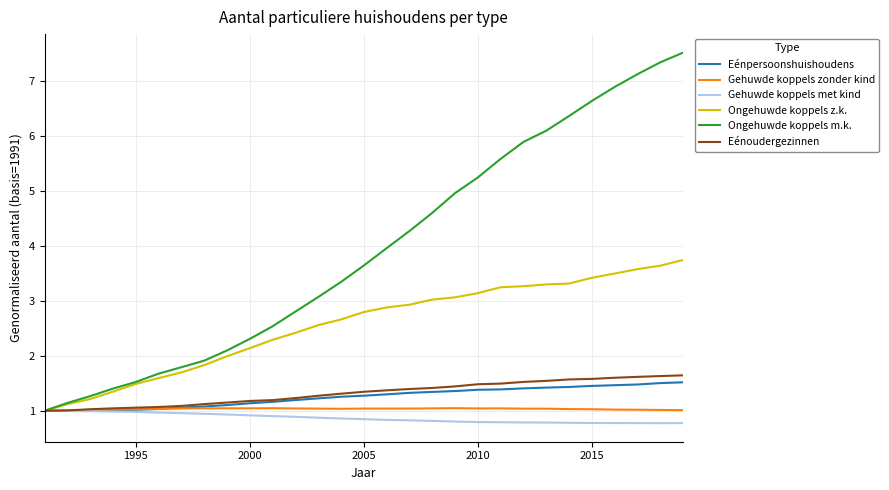

Which series has the widest spread of values?

Ongehuwde koppels m.k.